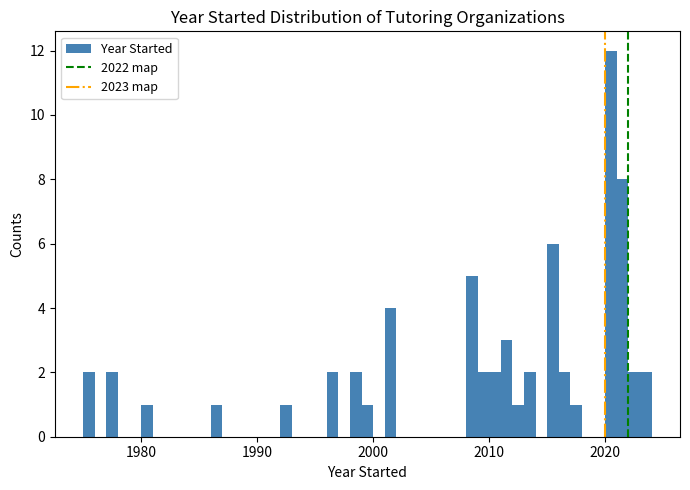

Around what value on the x-axis is the tallest bar? Give the approximate position of its centre, as read against the axis.

2021